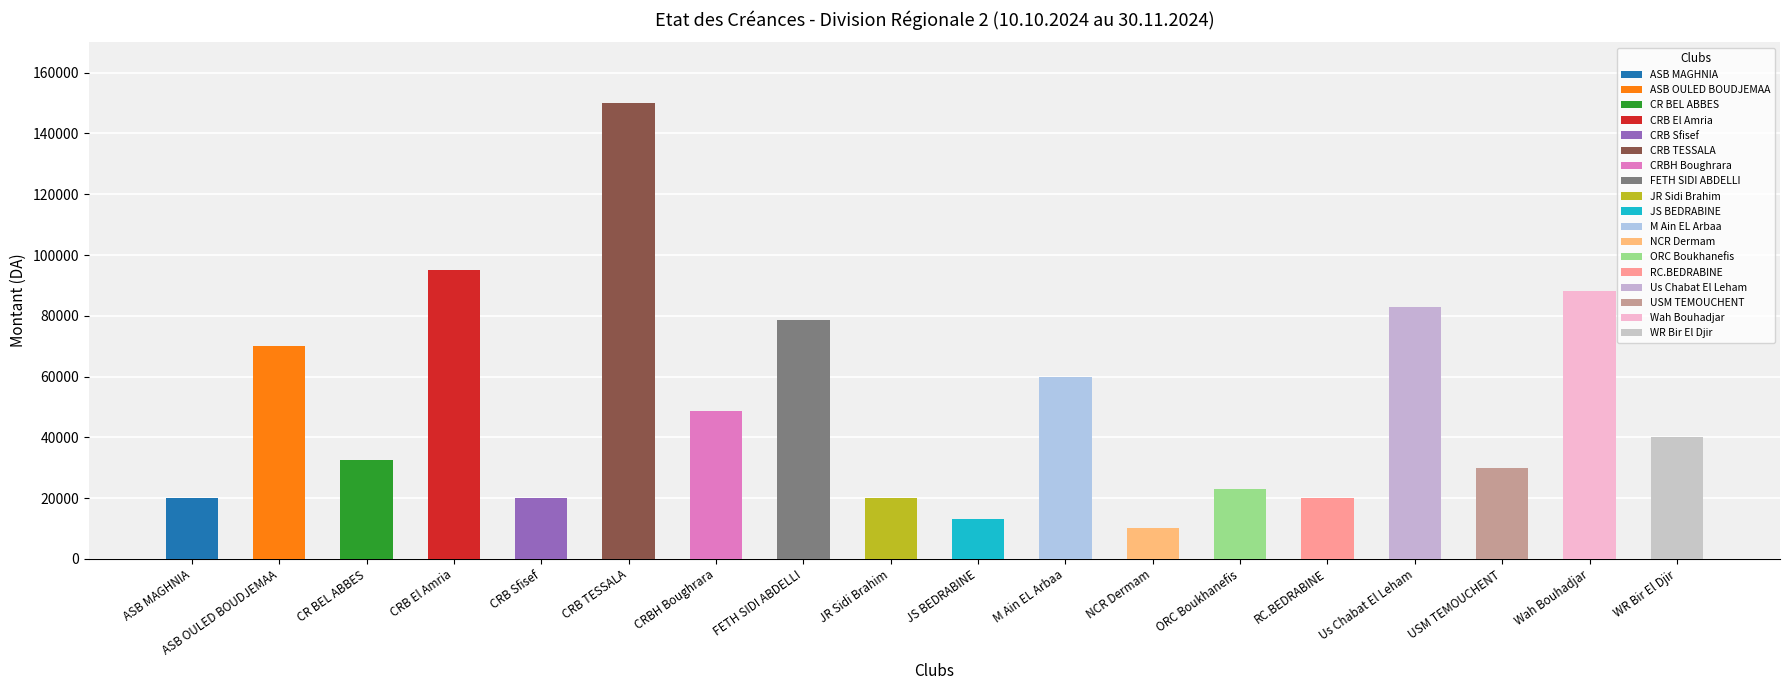

Which has a higher value, CRBH Boughrara or JS BEDRABINE?

CRBH Boughrara